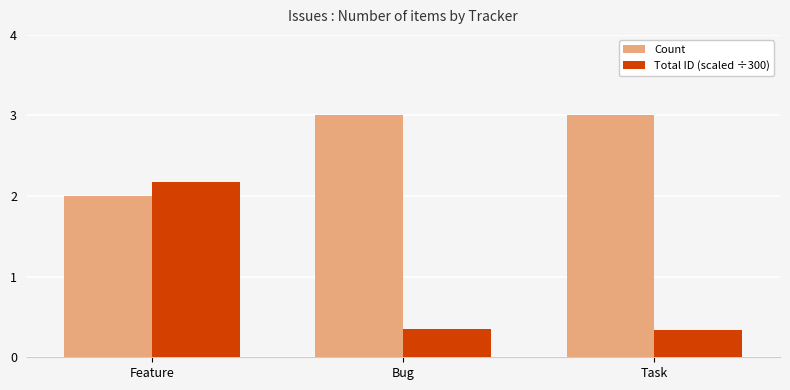

What is the maximum value for Total ID (scaled ÷300)?

2.2